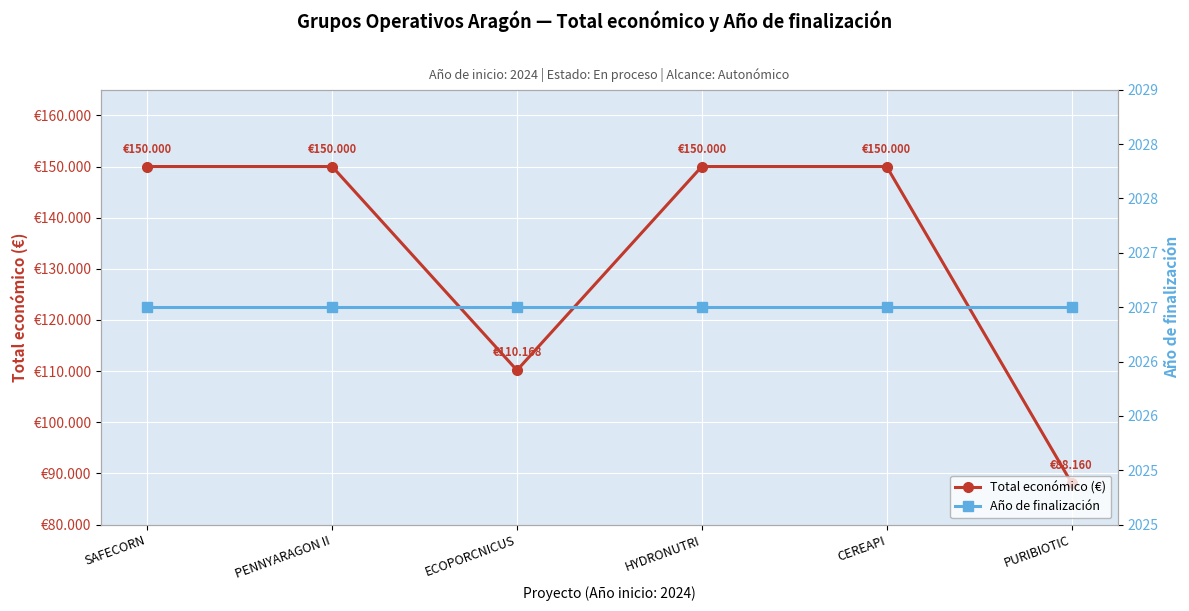

What are all the series names shown in the legend?

Total económico (€), Año de finalización